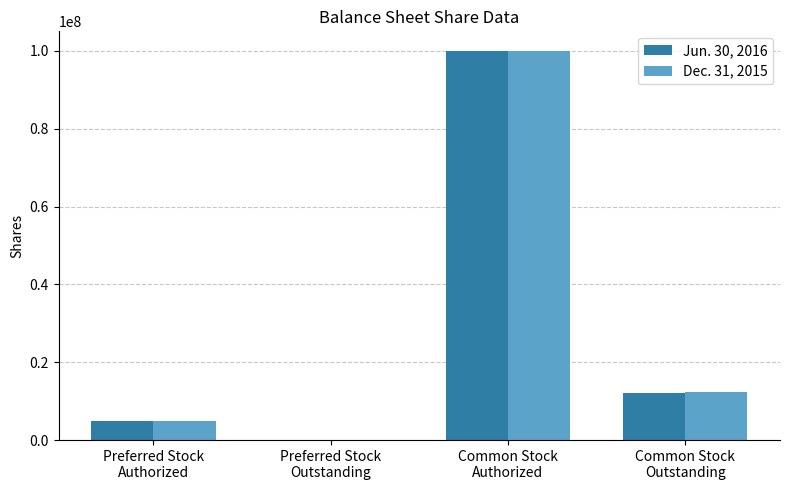

Reading right to left, extract all data points from this chart.

Jun. 30, 2016: Common Stock
Outstanding=12000000	Common Stock
Authorized=100000000	Preferred Stock
Outstanding=0	Preferred Stock
Authorized=5000000
Dec. 31, 2015: Common Stock
Outstanding=12250000	Common Stock
Authorized=100000000	Preferred Stock
Outstanding=0	Preferred Stock
Authorized=5000000